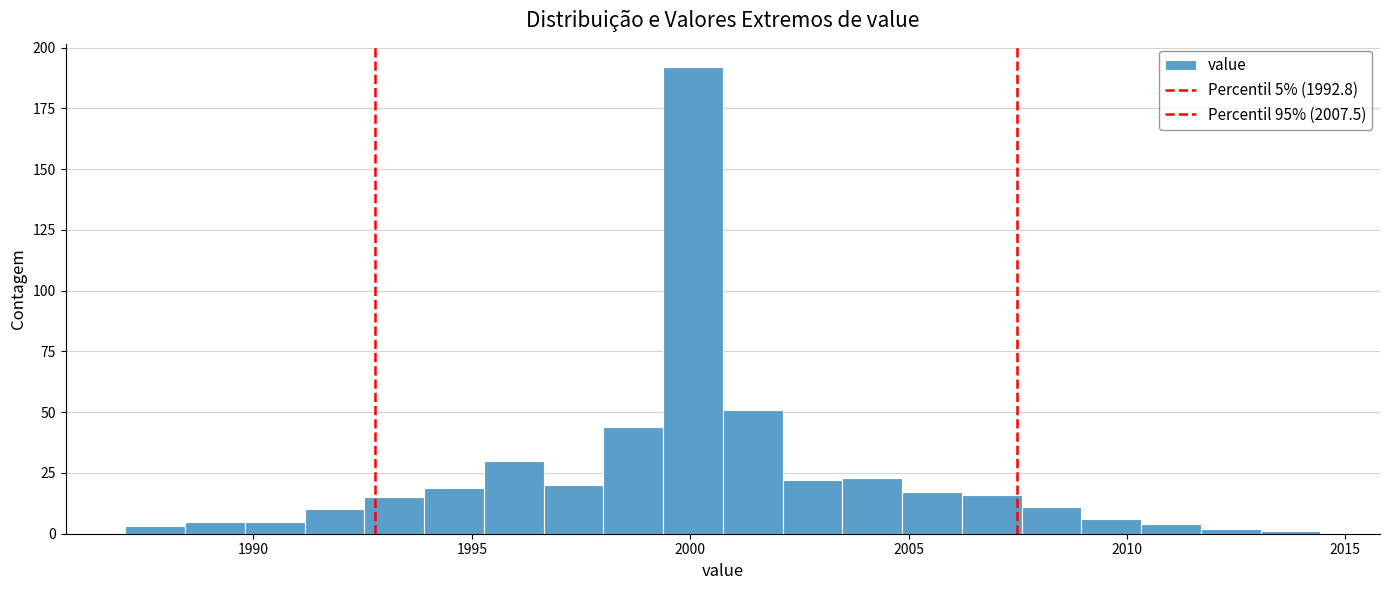

Read against the x-axis, roughly where is the centre of the tallest bar?

2000.0